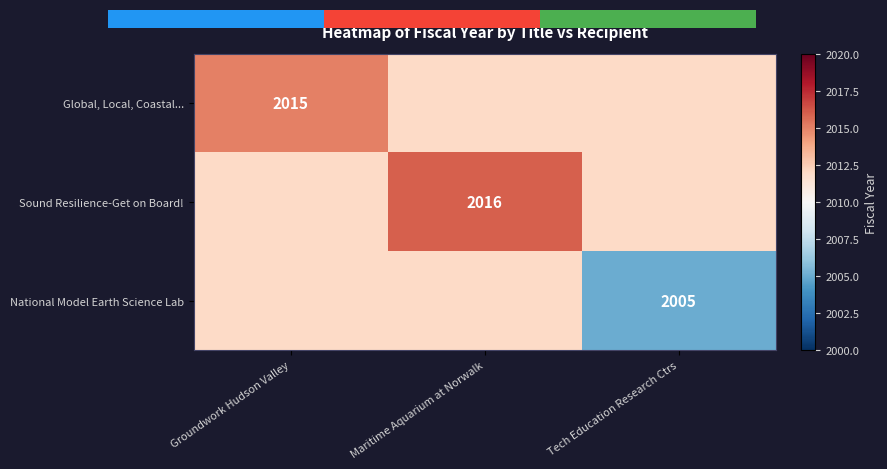

What value does the Global, Local, Coastal... series have at Tech Education Research Ctrs?

2012